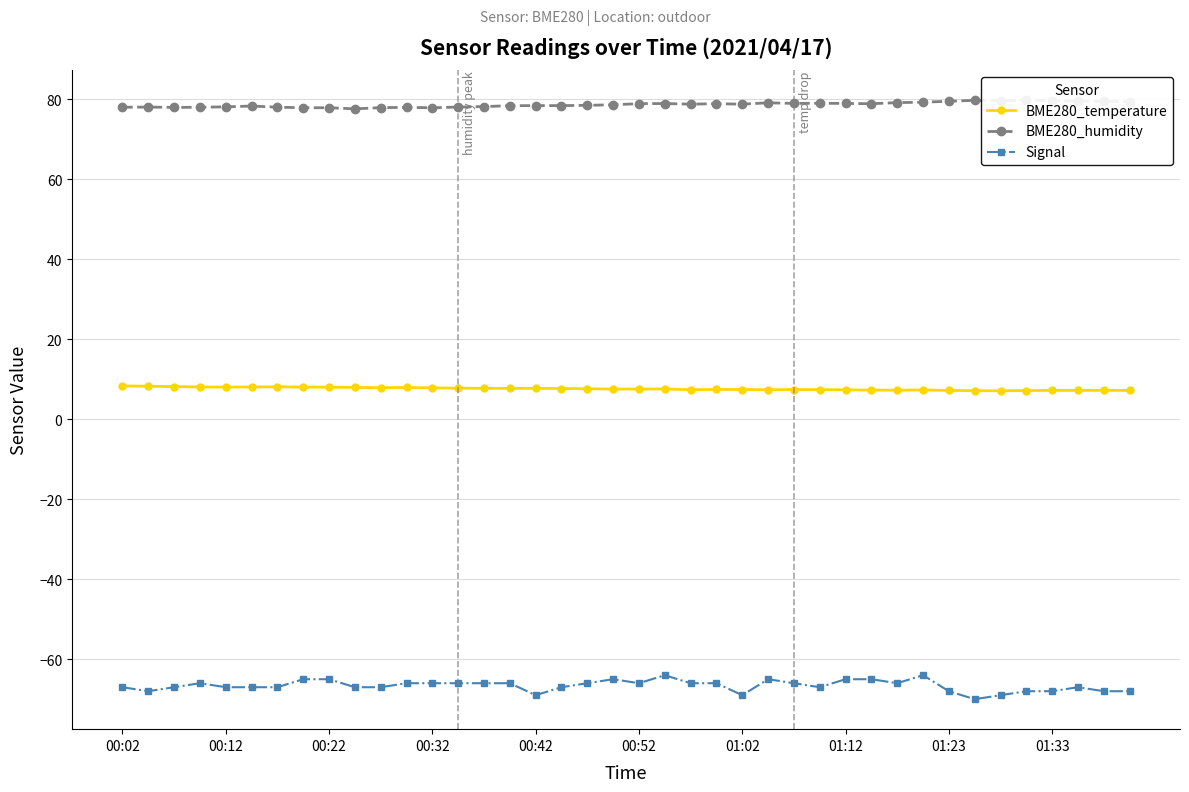

True or false: BME280_temperature and Signal intersect in this chart.

False